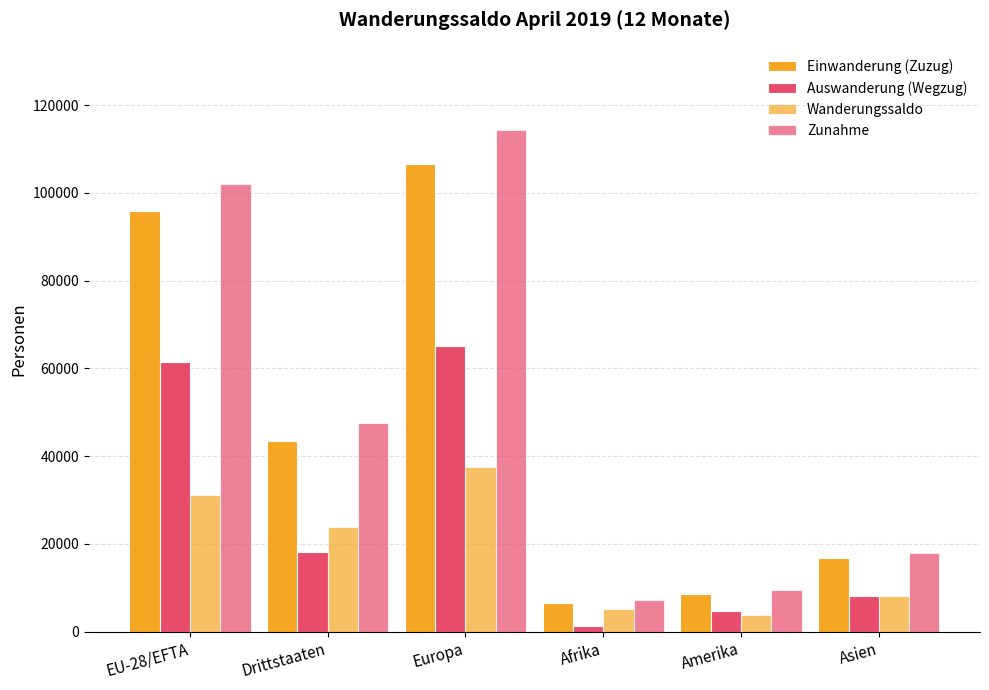

Rank the series by their maximum value, from highest to lowest.

Zunahme, Einwanderung (Zuzug), Auswanderung (Wegzug), Wanderungssaldo